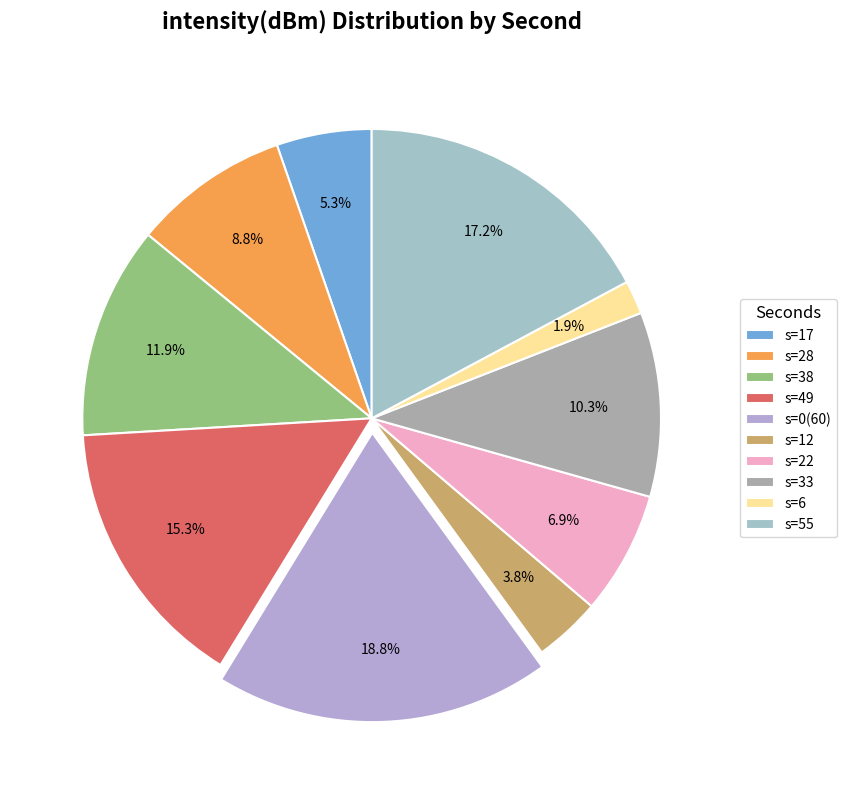

What is the smallest slice in the pie chart?

s=6